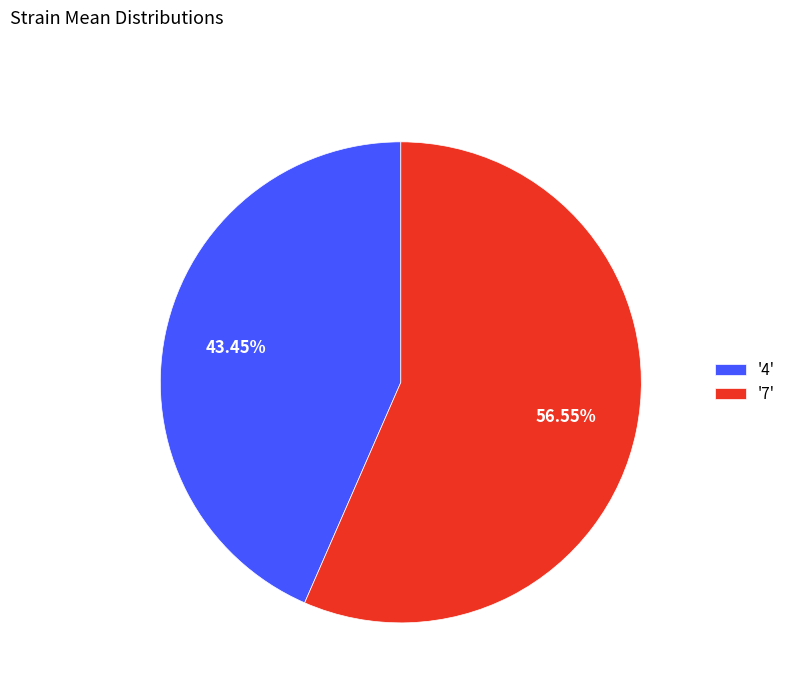

Which category has the smallest portion of the pie?

'4'